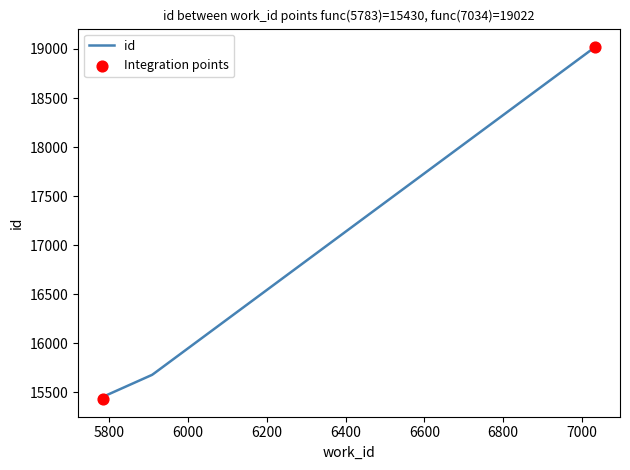

Approximately how many times larger is the value at 7034 compared to 5783?

1.2